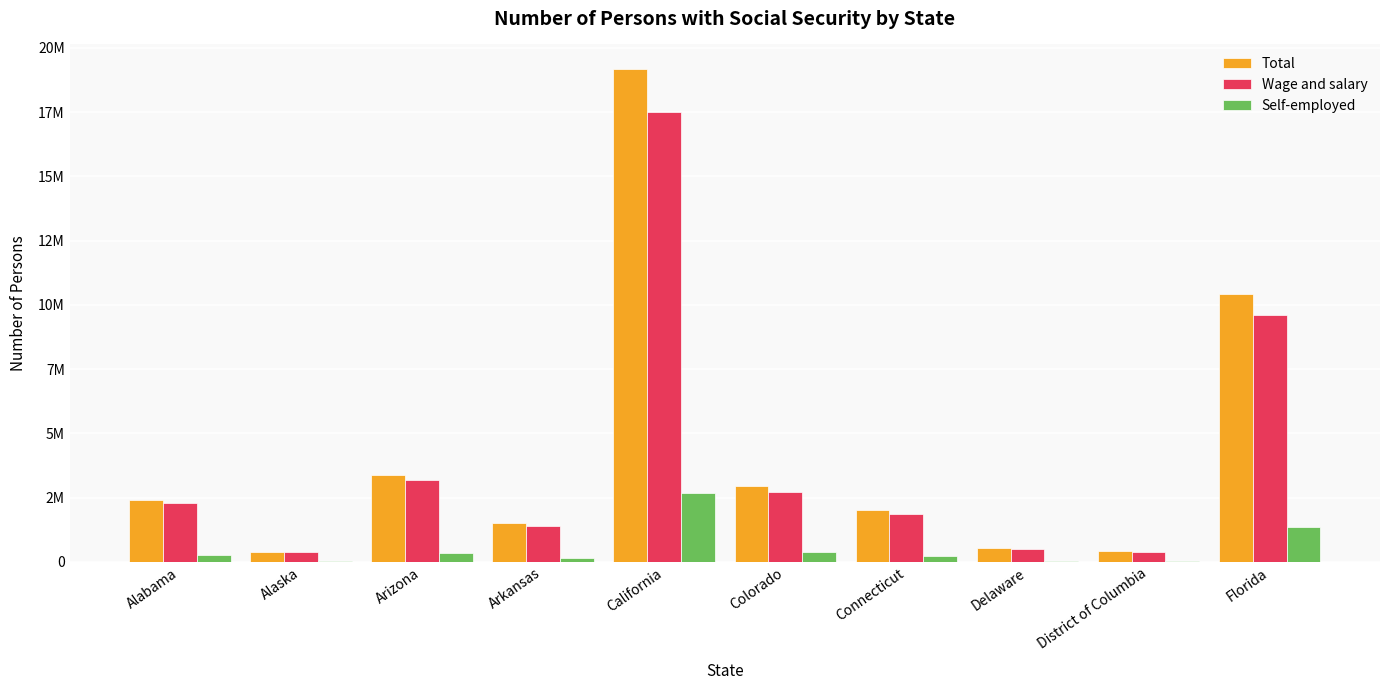

What is the value of the Self-employed bar at the 8th from the left?

44155